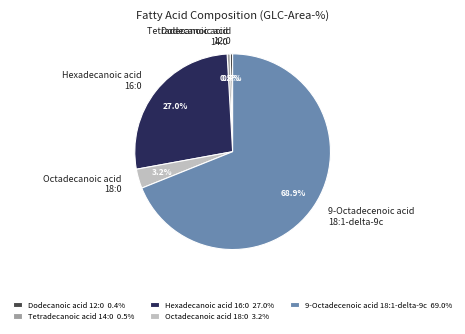

To the nearest percent, what is the average slice percentage?

20%